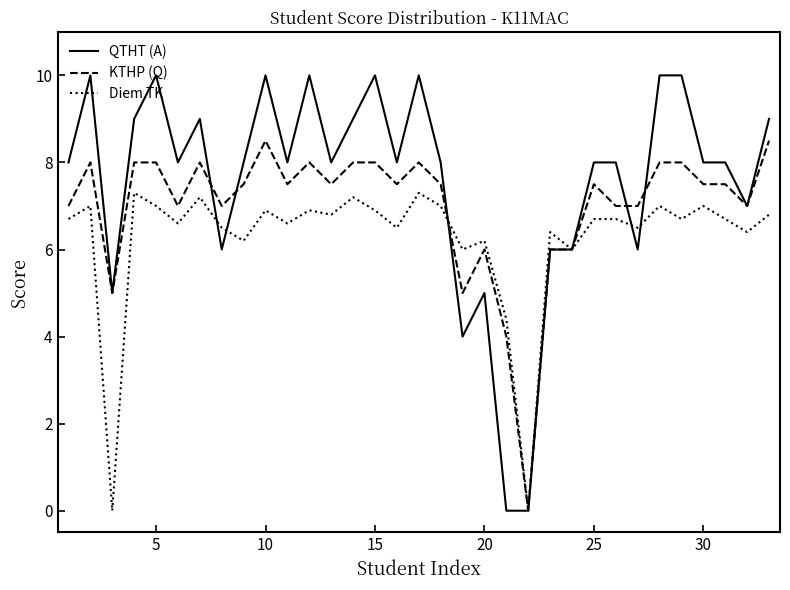

What is the average value of the KTHP (Q) series?

7.0